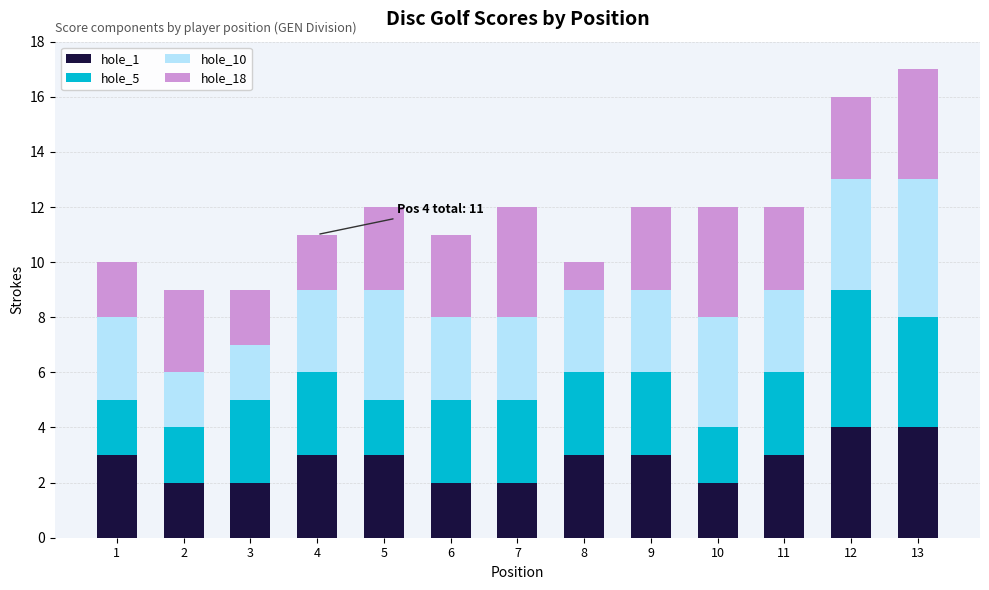

What is the total value across all series at 13?

17